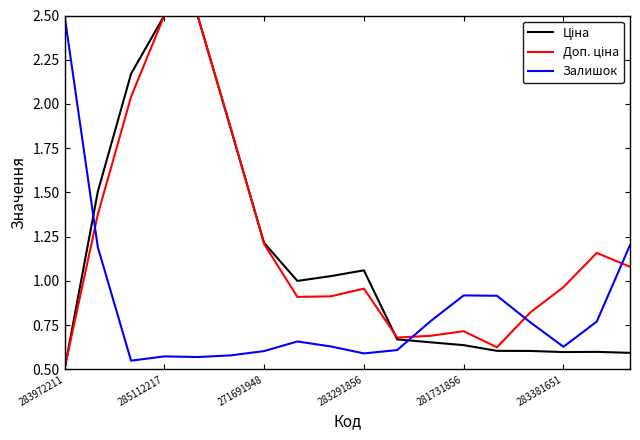

In Залишок, how many points are higher than both neighbors (excluding endpoints)?

3